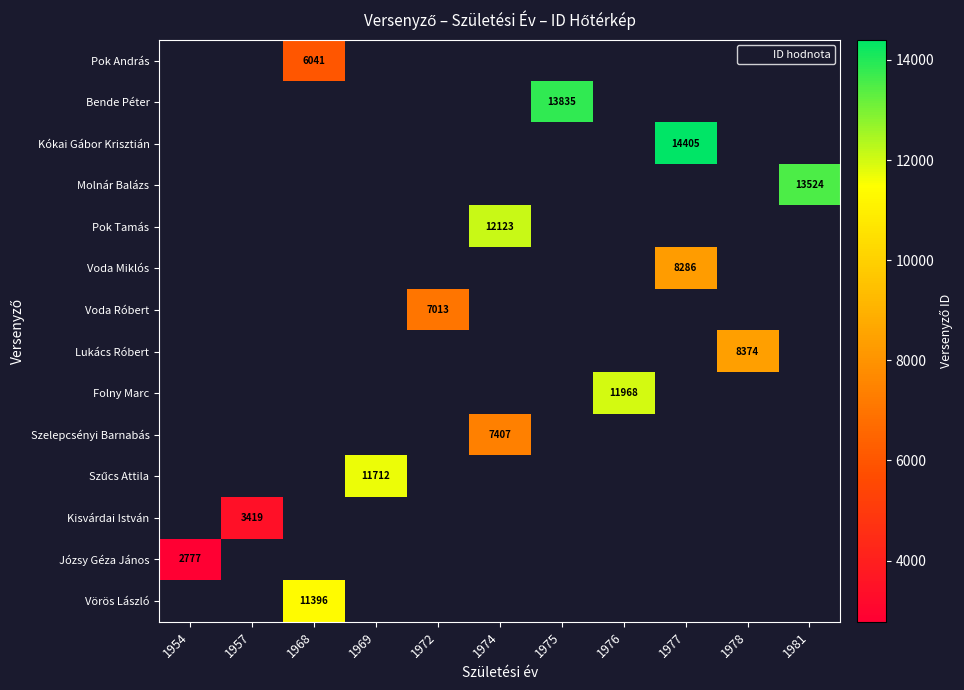

The value of Szelepcsényi Barnabás at 1974 is 4572. True or false?

False